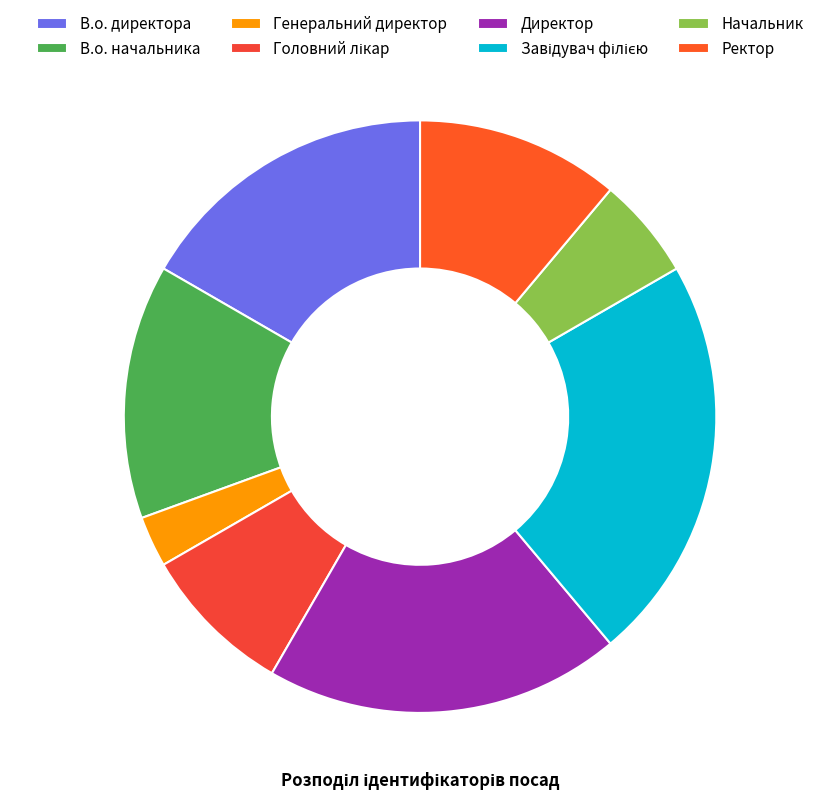

The Завідувач філією slice represents 22% of the pie. True or false?

True